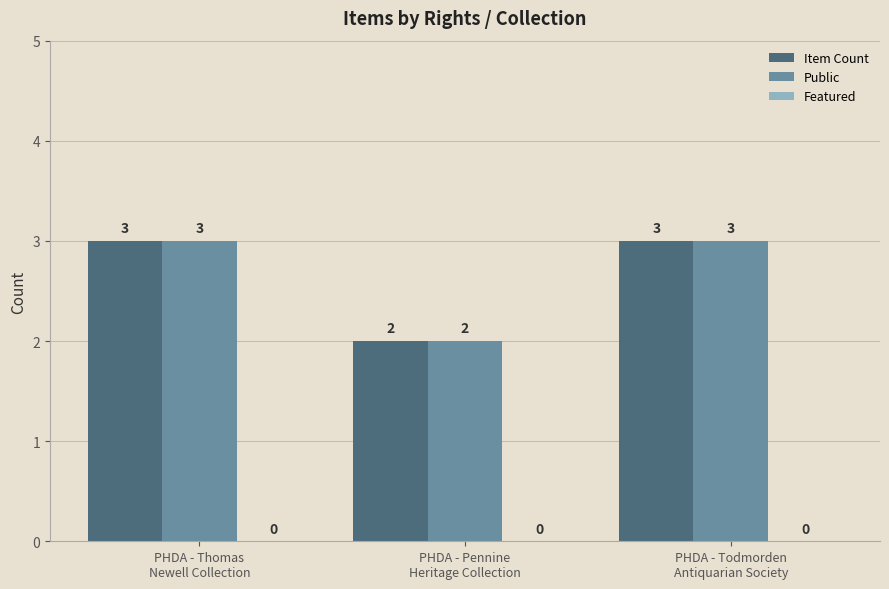

What is the greatest value displayed?

3